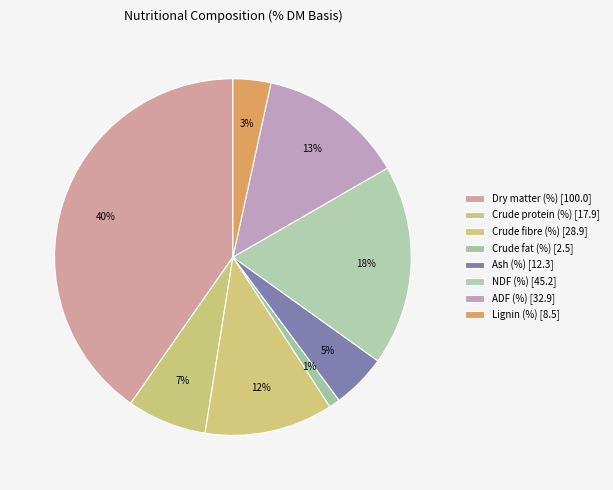

To the nearest percent, what is the combined percentage of NDF (%) and Ash (%)?

23%